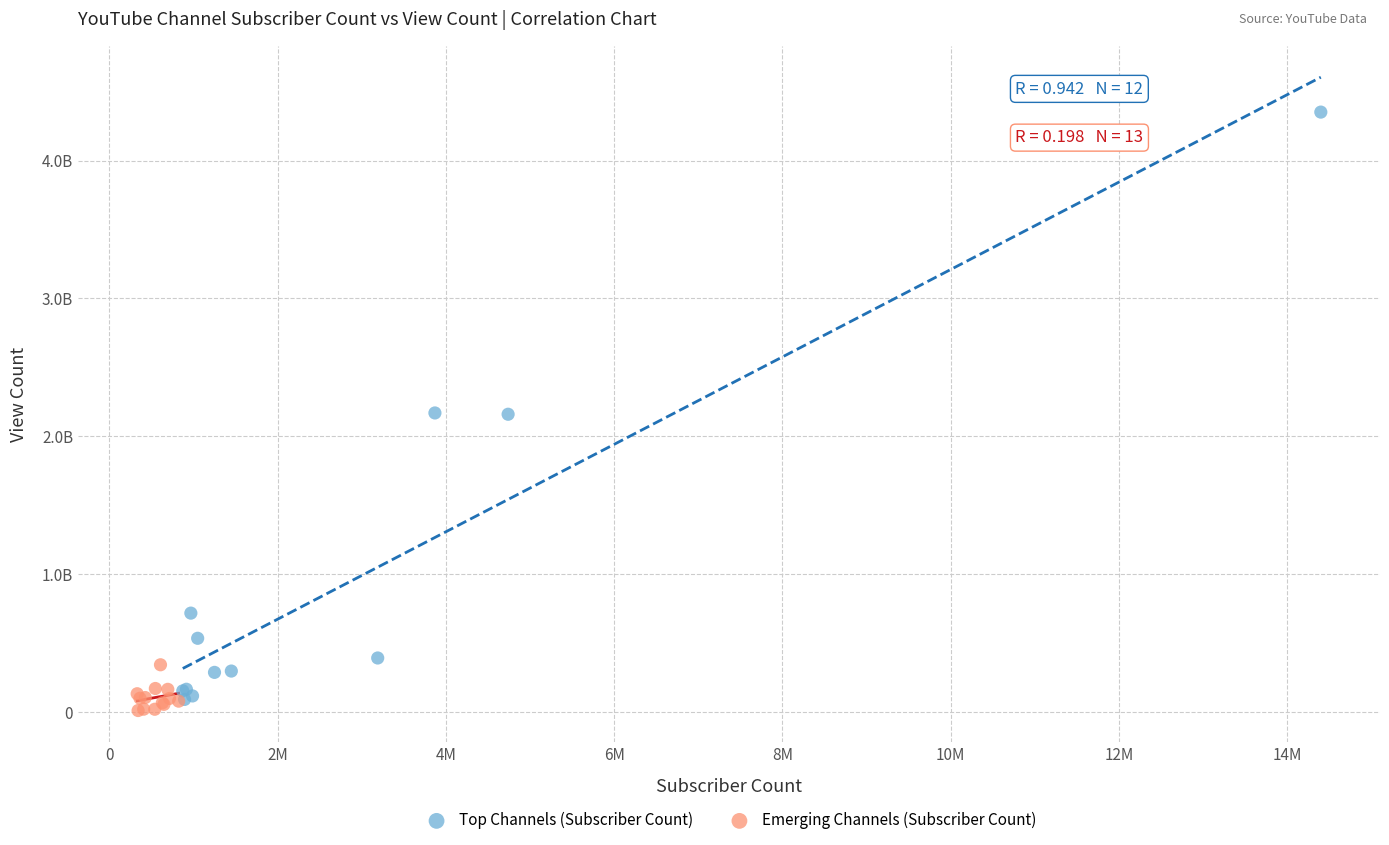

What are all the series names shown in the legend?

Top Channels (Subscriber Count), Emerging Channels (Subscriber Count)